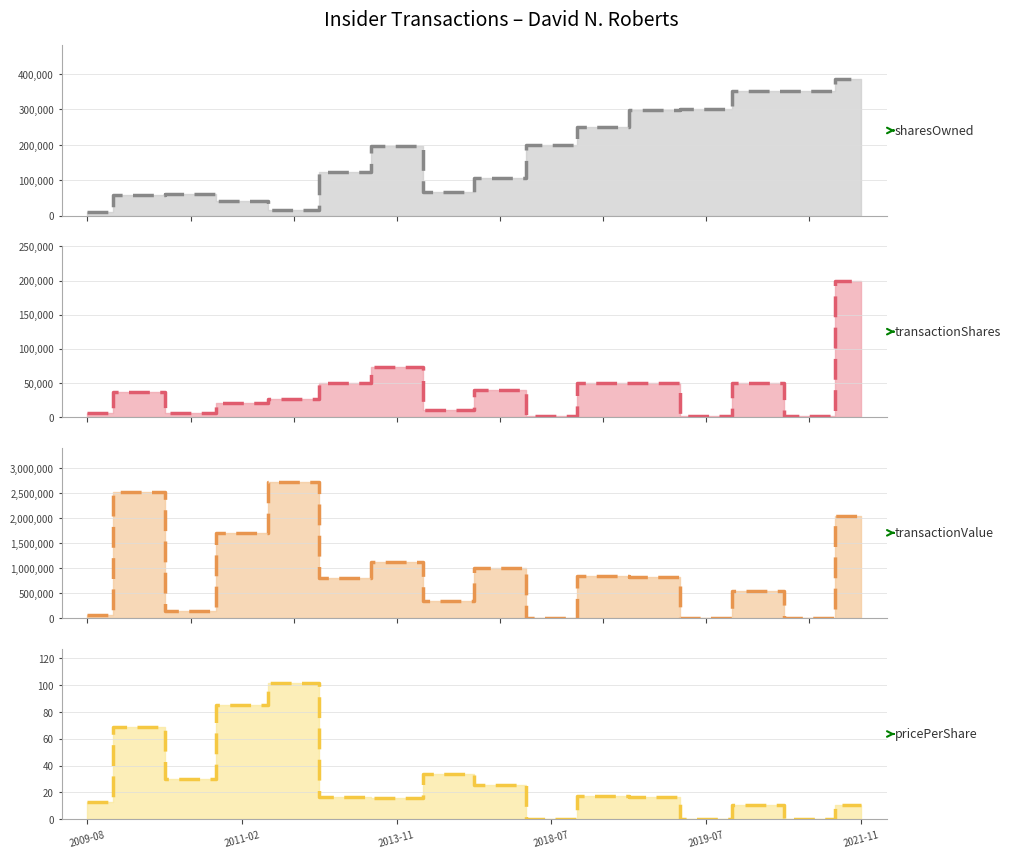

Is it true that pricePerShare (trend) equals 25.2 at 8?

True